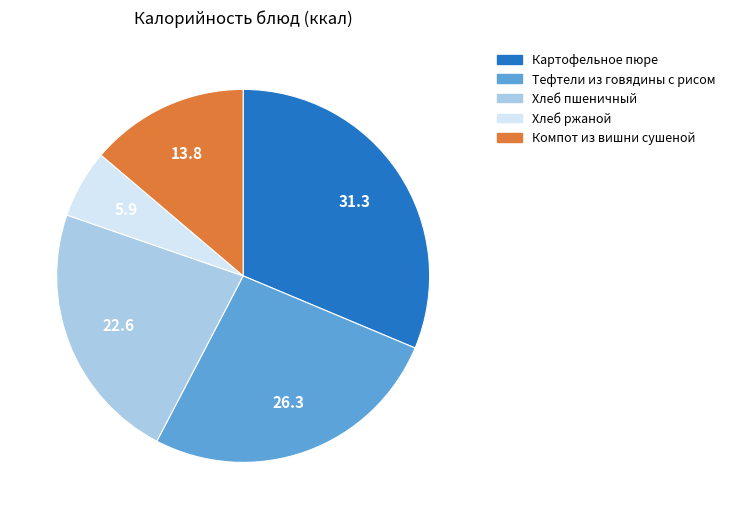

Is it true that Картофельное пюре is 31% of the pie?

True